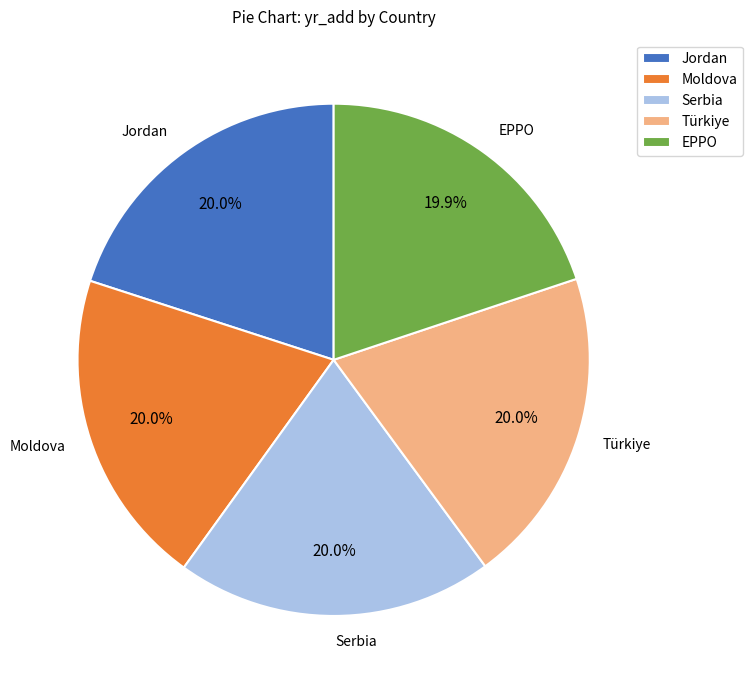

Does any single category account for the majority?

No